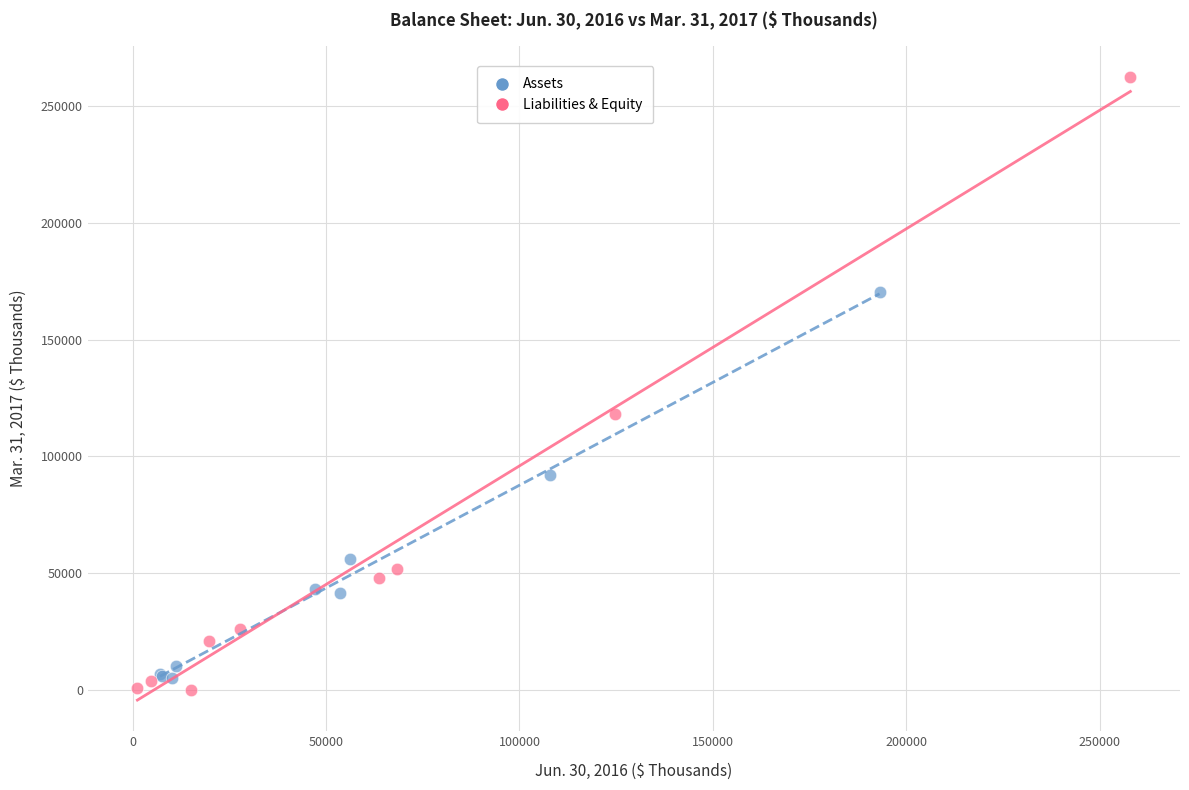

Which series has the widest spread of Y values?

Liabilities & Equity